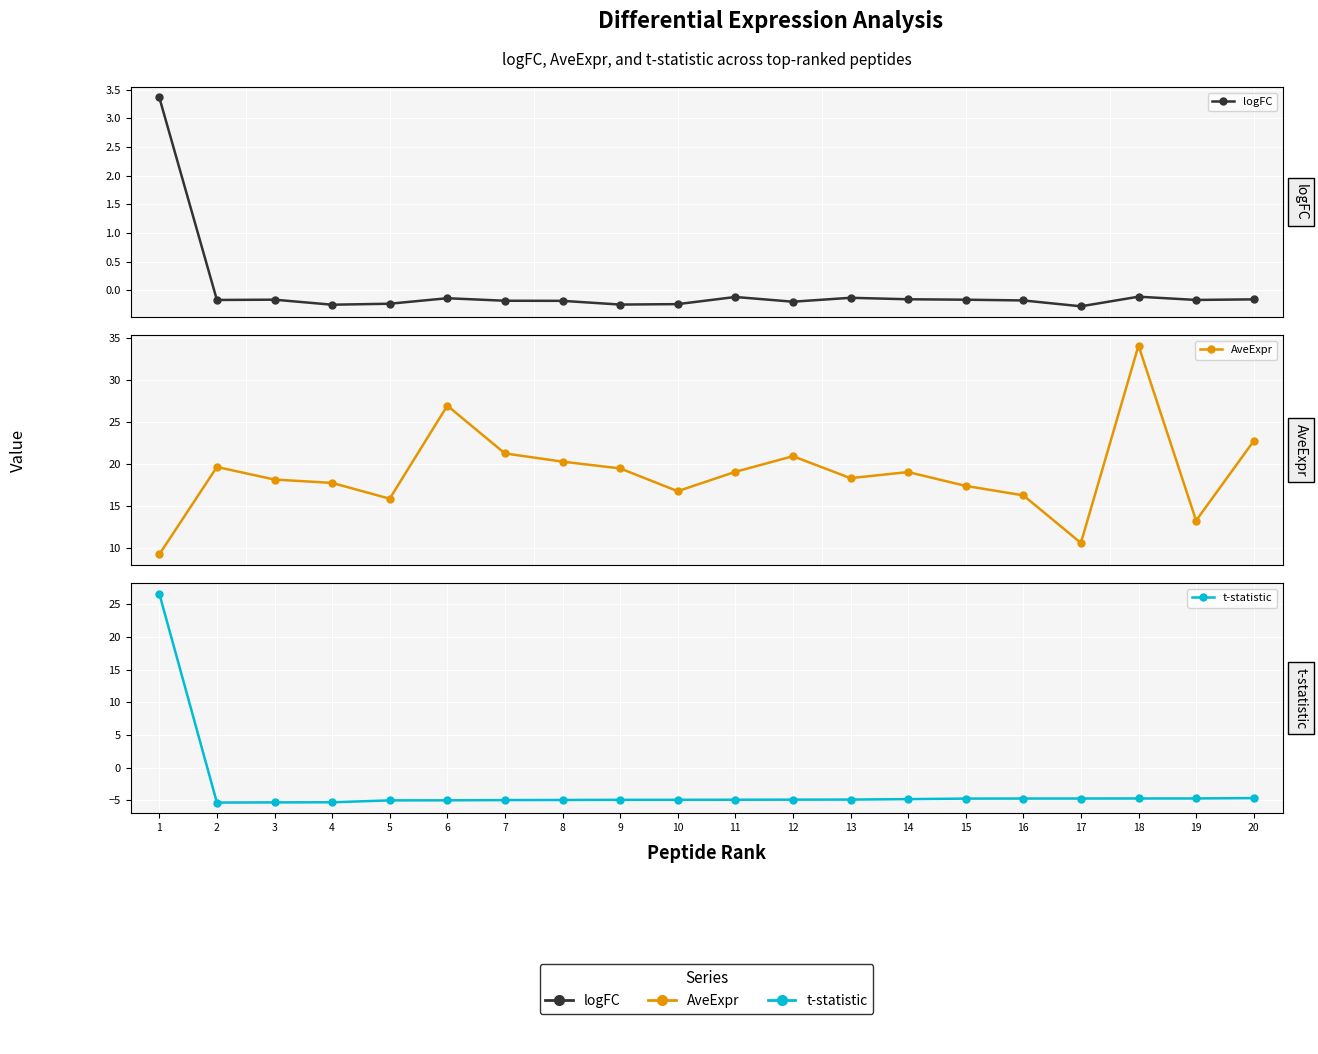

Where does the logFC series first go above 0?

1